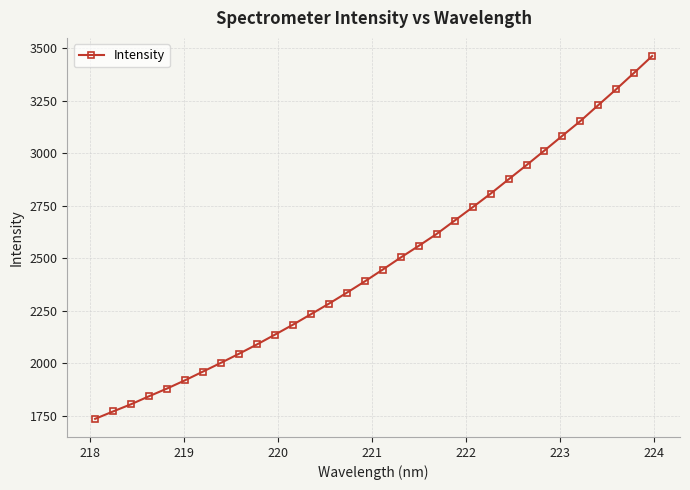

Reading right to left, list all the values displayed in this chart.

3464.1	3384.6	3306.1	3230.6	3154.4	3084.6	3014.1	2944.5	2876.7	2808.5	2743.9	2680.4	2616.9	2560.1	2504.8	2447.3	2391.0	2337.1	2284.7	2234.5	2184.6	2137.3	2090.7	2046.2	2003.2	1961.5	1920.0	1880.7	1844.0	1805.9	1771.5	1736.3